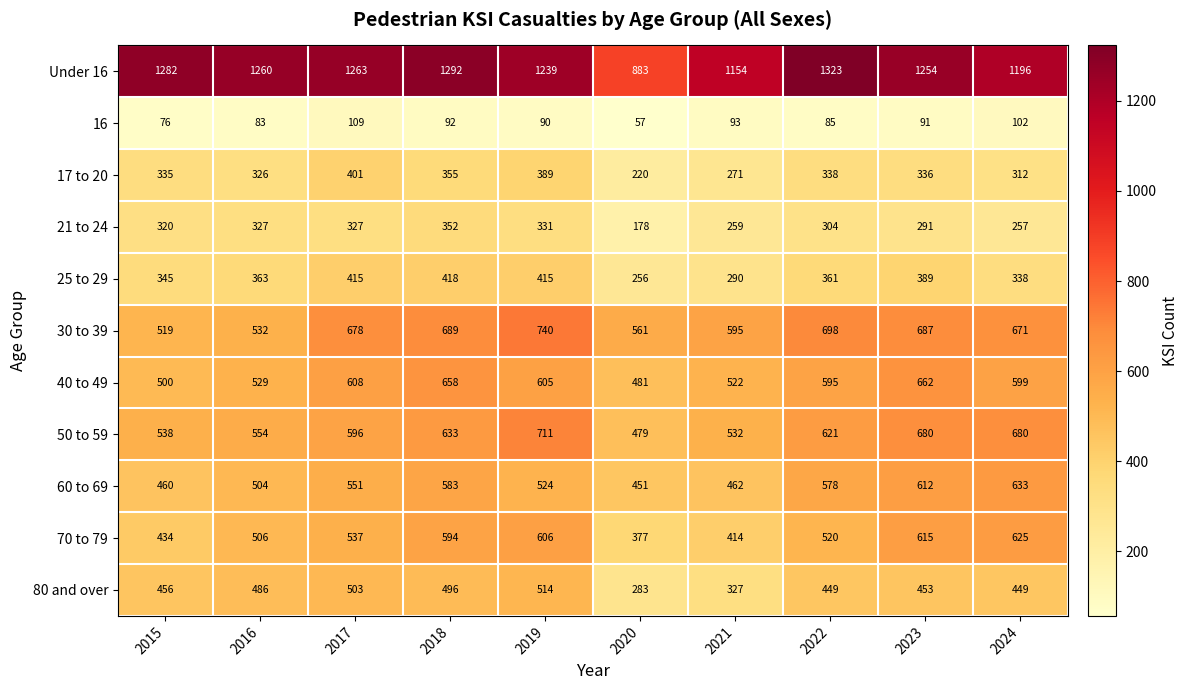

True or false: 40 to 49 has a value of 595 at 2022.

True